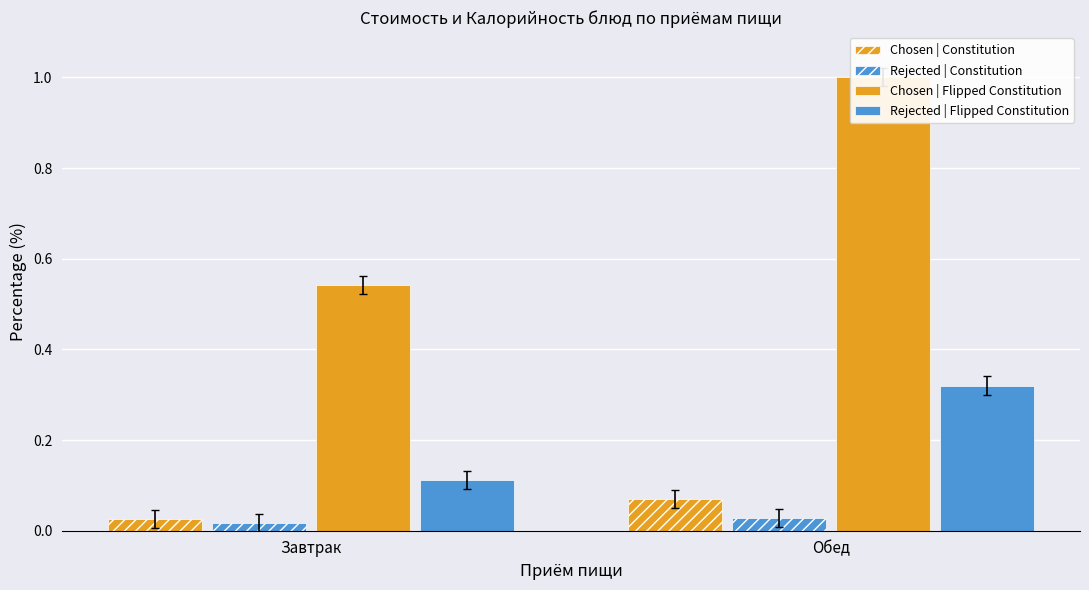

What are all the series names shown in the legend?

Chosen | Constitution, Rejected | Constitution, Chosen | Flipped Constitution, Rejected | Flipped Constitution